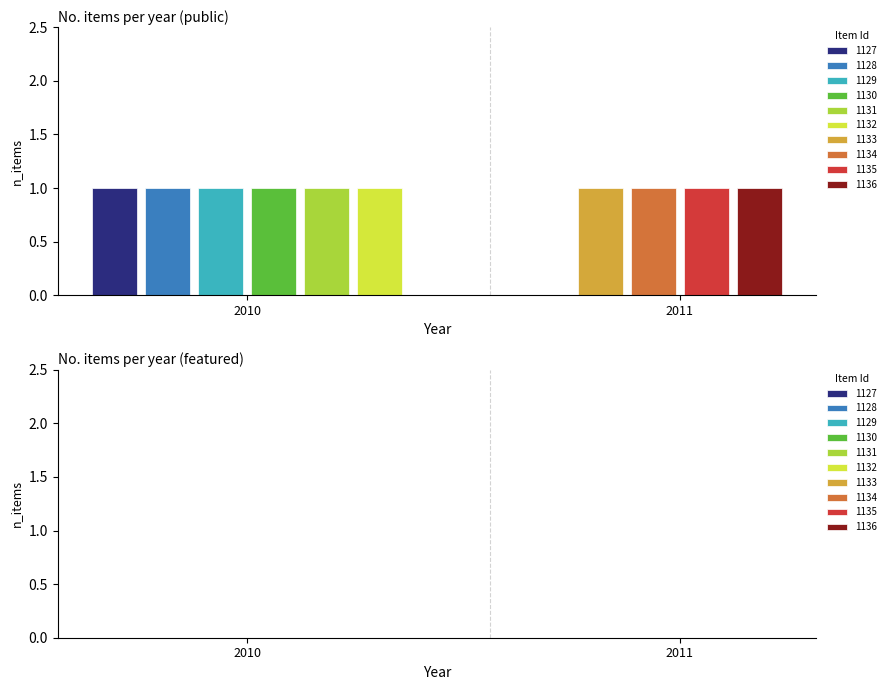

Reading right to left, transcribe all the data shown in this chart.

public: 1	1	1	1	1	1	1	1	1	1
featured: 0	0	0	0	0	0	0	0	0	0